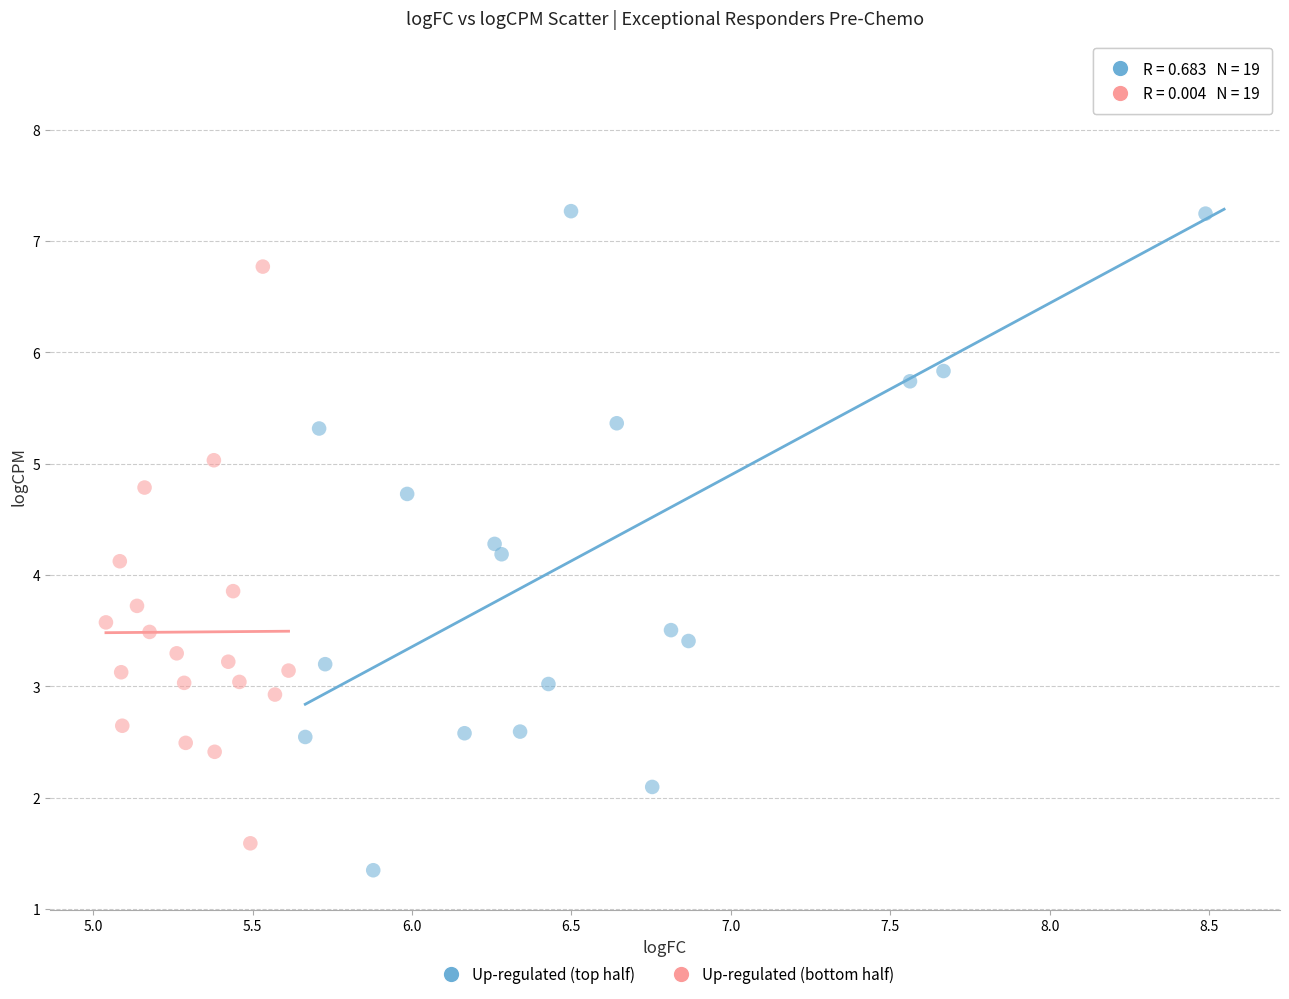

Which series has the largest Y range (max minus min)?

Up-regulated (top half)